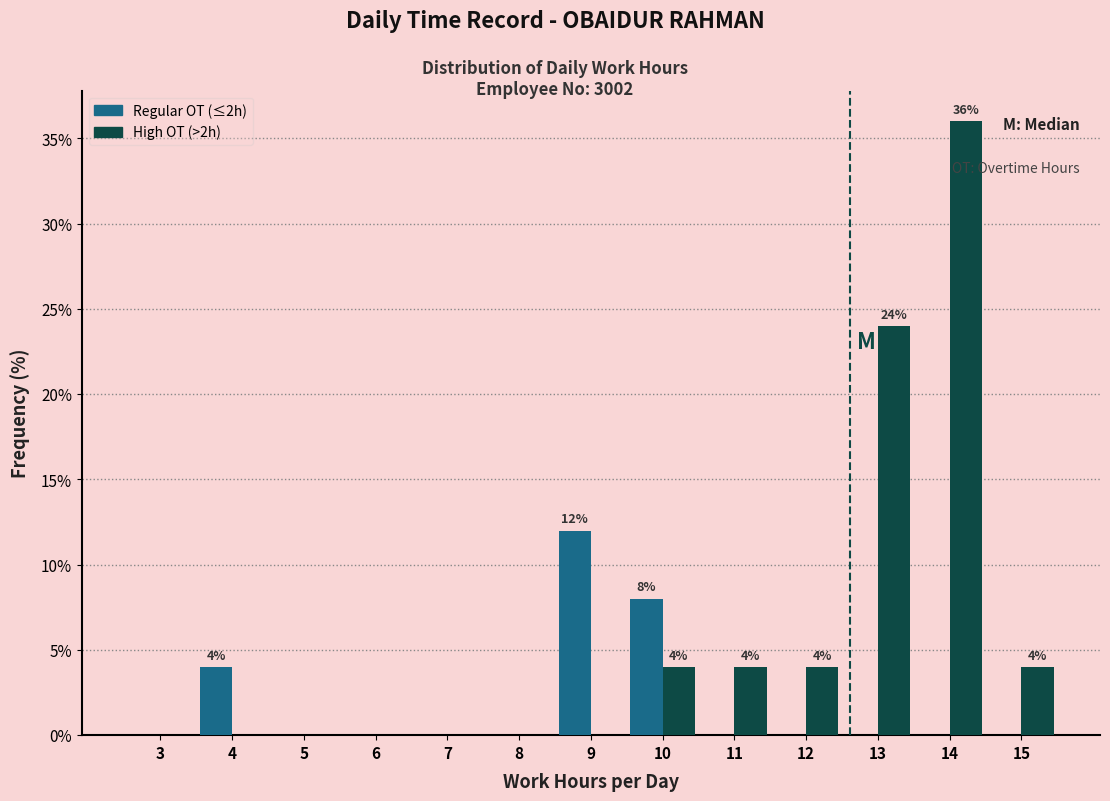

Reading left to right, what are all the values shown in this chart?

Regular OT (≤2h): 3=0	4=4	5=0	6=0	7=0	8=0	9=12	10=8	11=0	12=0	13=0	14=0	15=0
High OT (>2h): 3=0	4=0	5=0	6=0	7=0	8=0	9=0	10=4	11=4	12=4	13=24	14=36	15=4